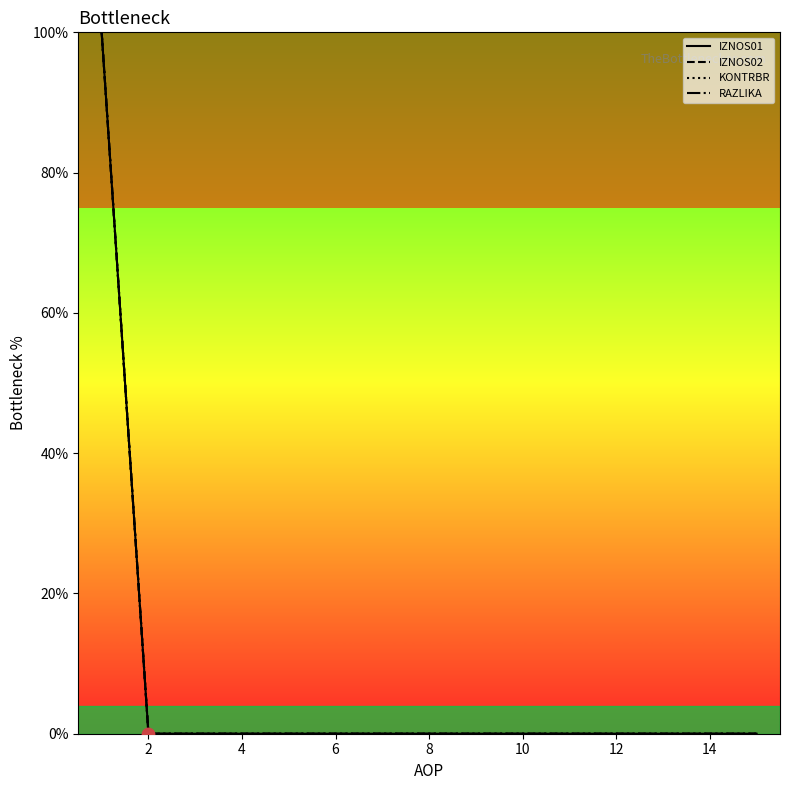

Is the value of RAZLIKA line at 12 greater than the value of KONTRBR line at 6?

No